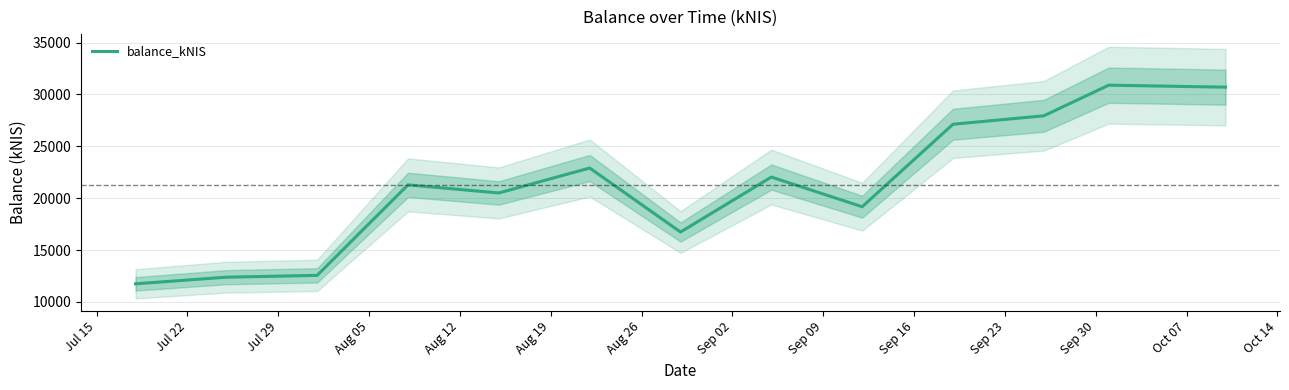

How many values are below 21288?

6